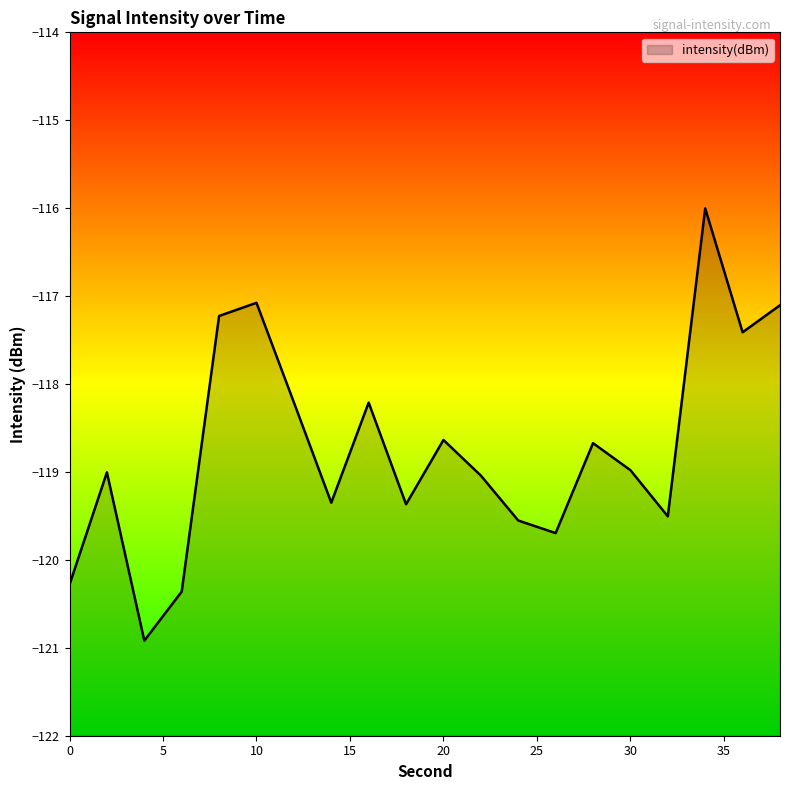

List the labels in order of value, smallest first.

4, 6, 0, 26, 24, 32, 18, 14, 22, 2, 30, 28, 20, 16, 12, 36, 8, 38, 10, 34